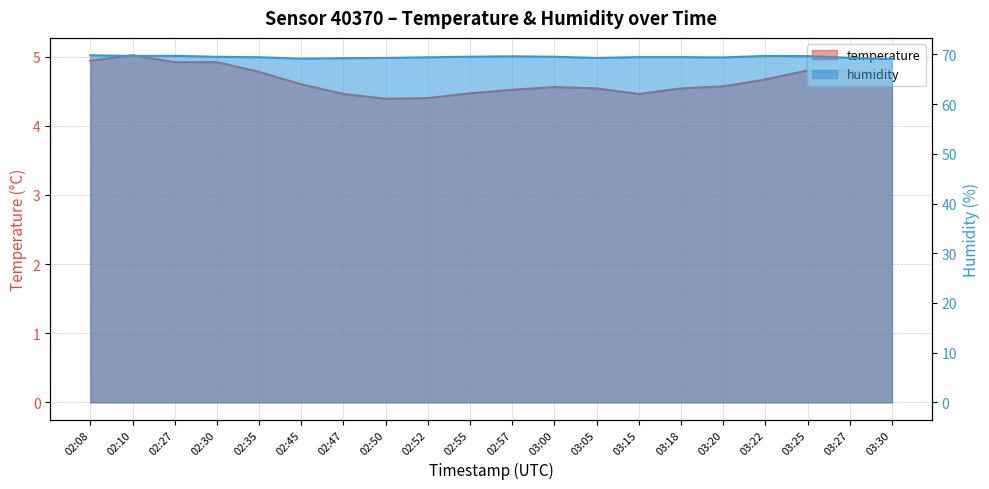

Is the value of temperature at 03:30 greater than the value of humidity at 03:27?

No